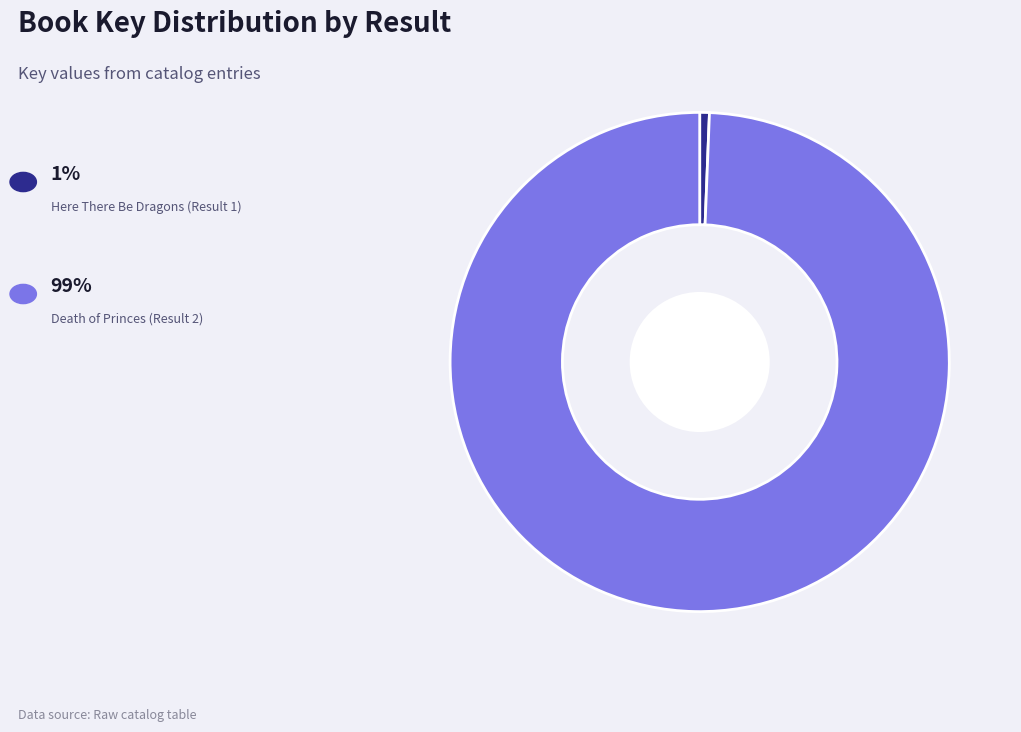

How many slices are in this pie chart?

2